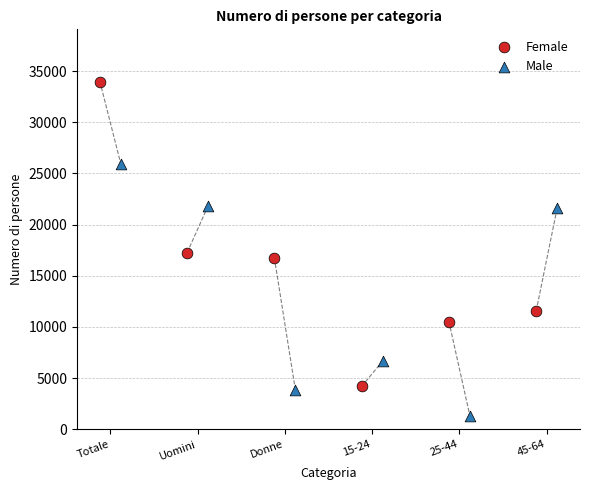

Which series reaches the minimum Y coordinate?

Male